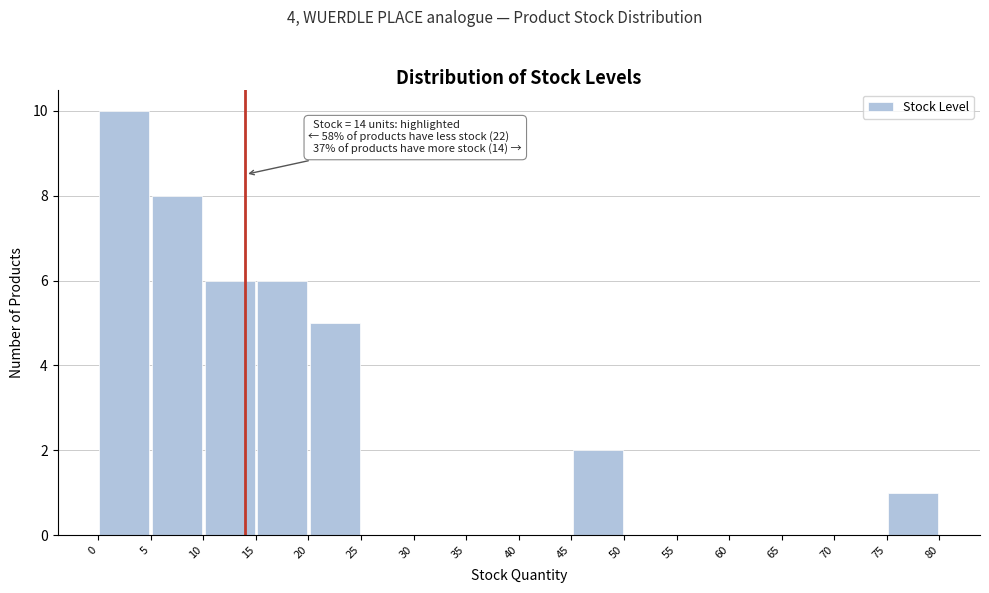

Over which range of the x-axis is the bar tallest?

0 to 5